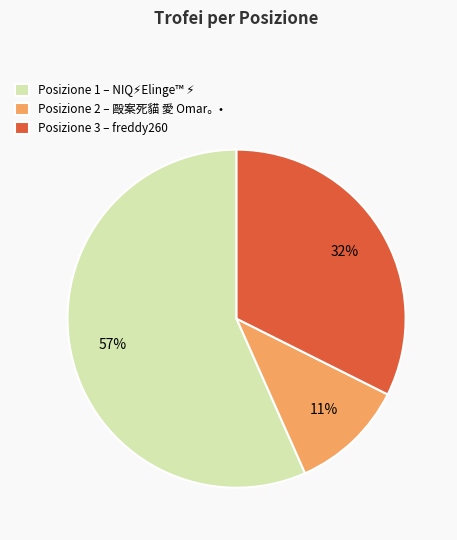

How many segments does this pie chart have?

3